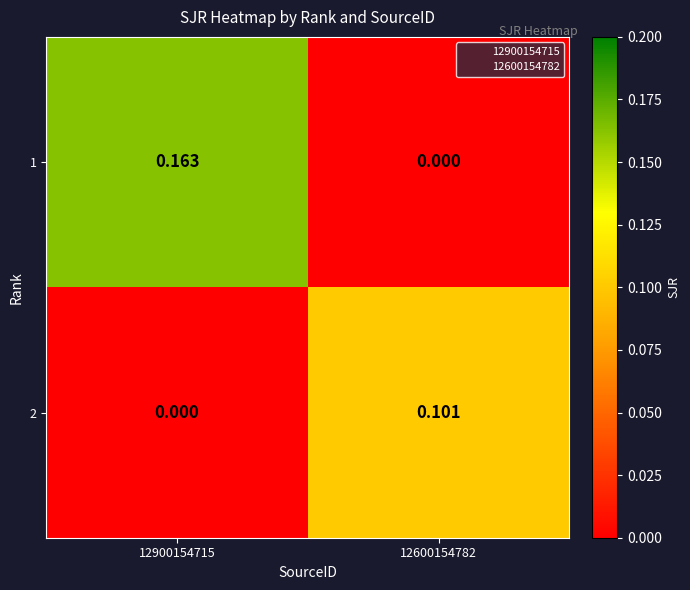

Is the value of 2 at 12600154782 greater than the value of 1 at 12600154782?

Yes